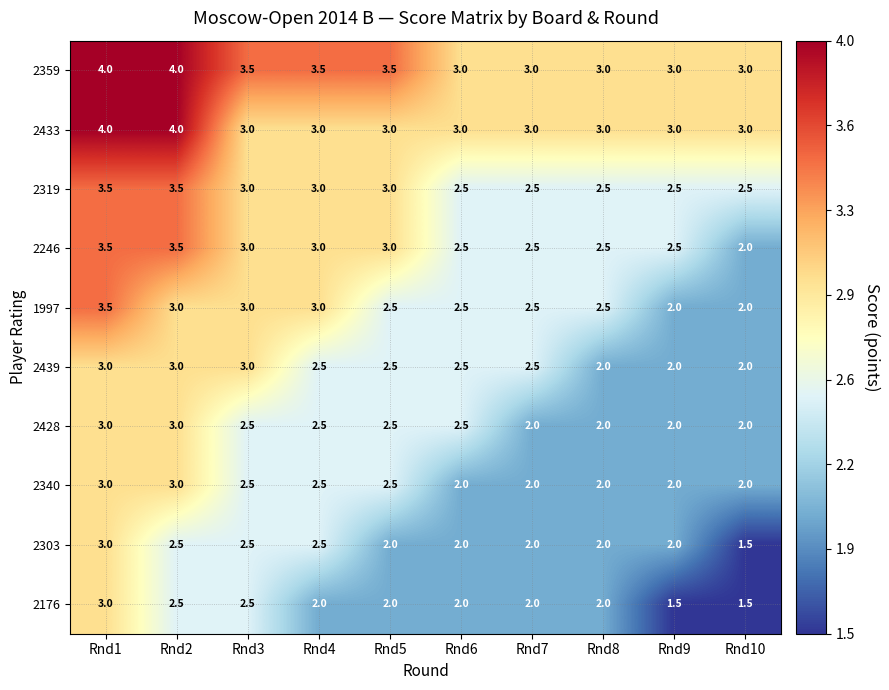

At which category is the sum across all series the highest?

Rnd1